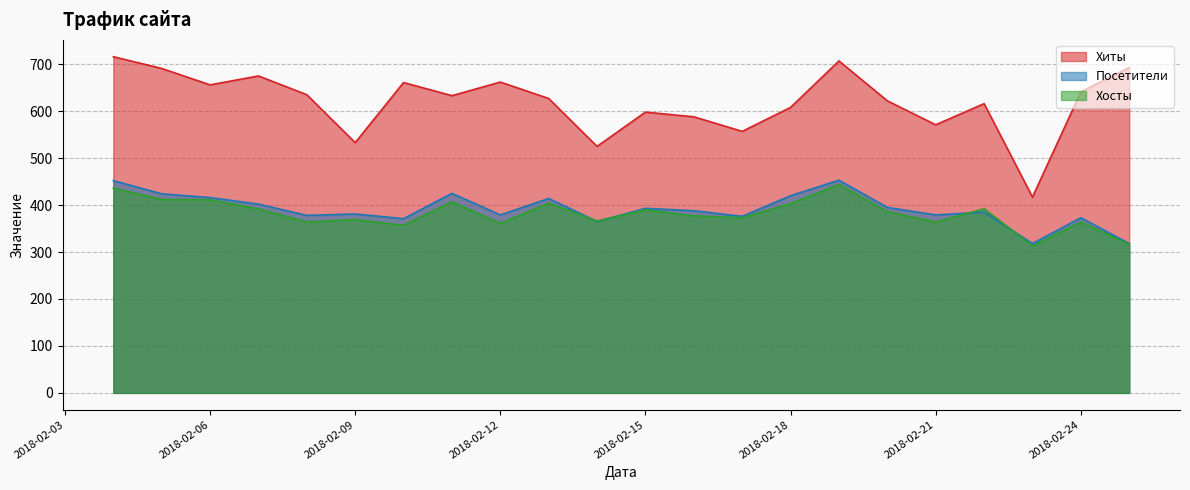

Which series has the widest spread of values?

Хиты